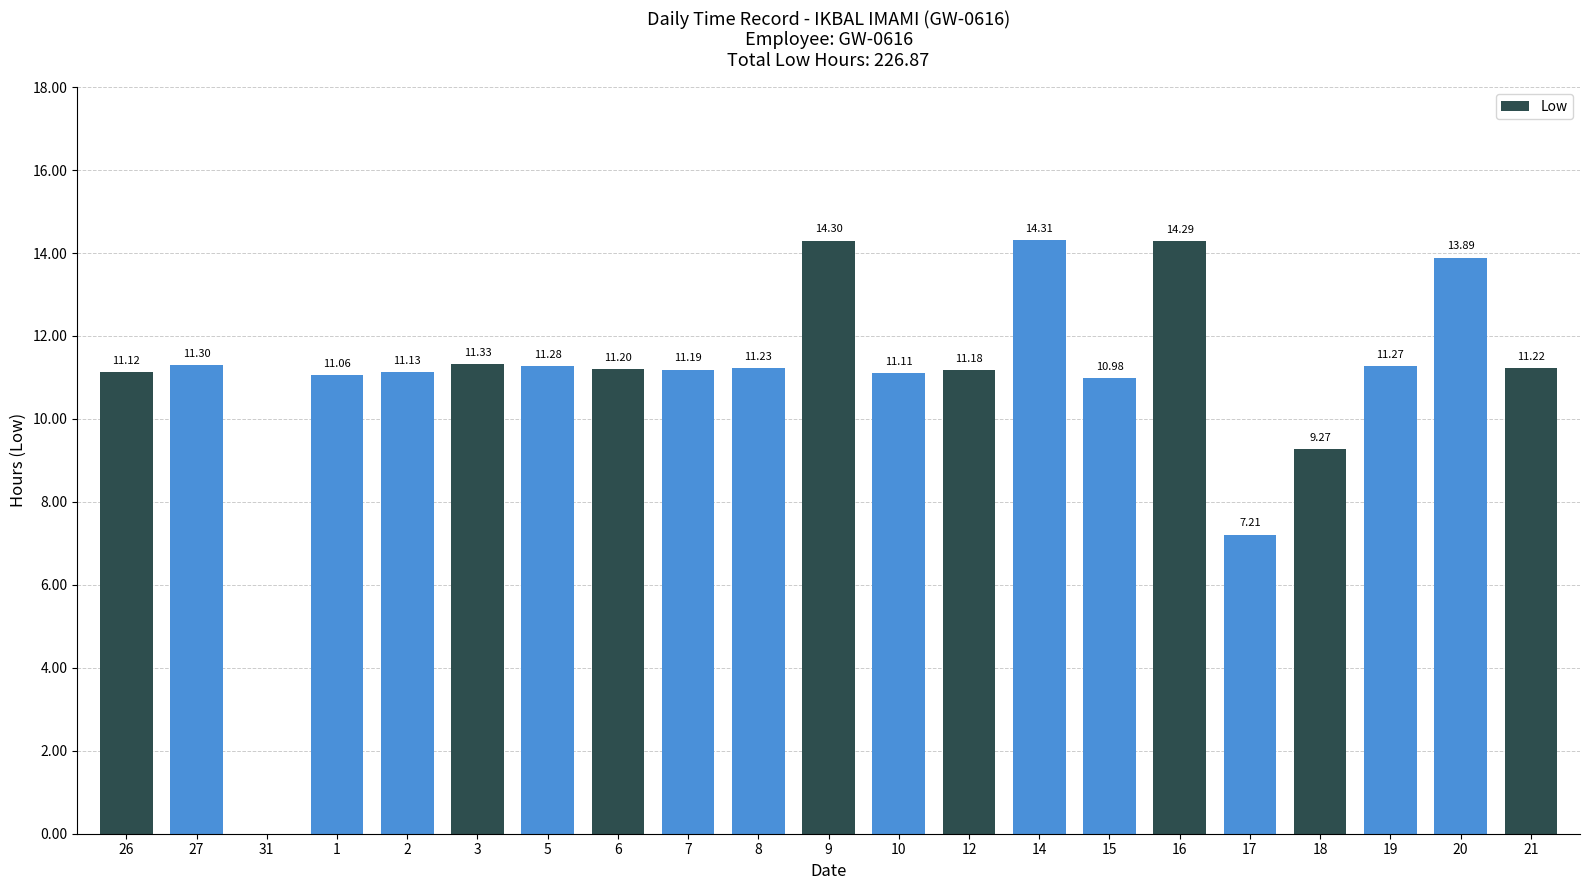

What is the change in value from 2 to 9?

+3.2